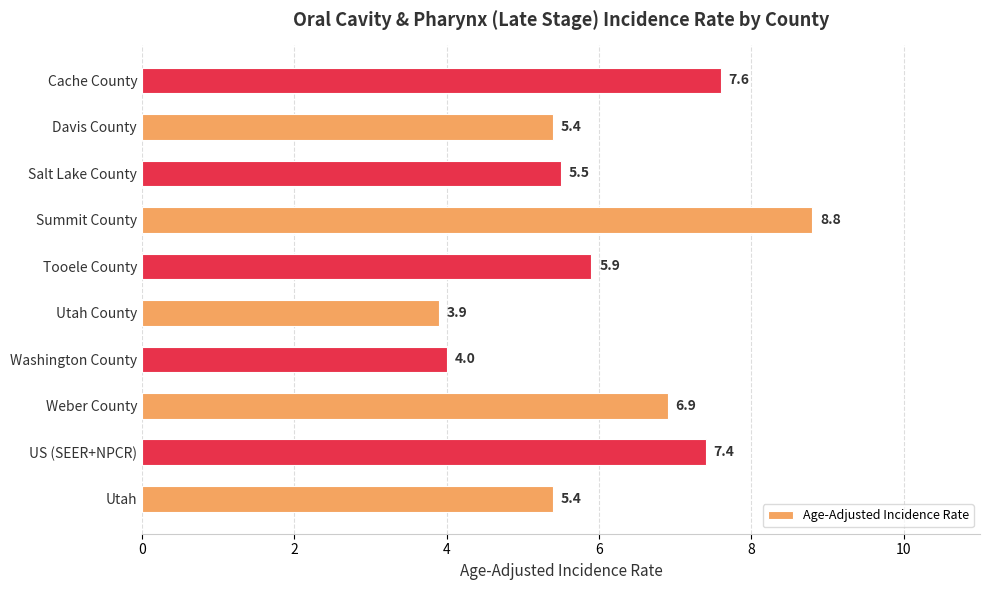

What is the sum of the values at Summit County and Weber County?

15.7